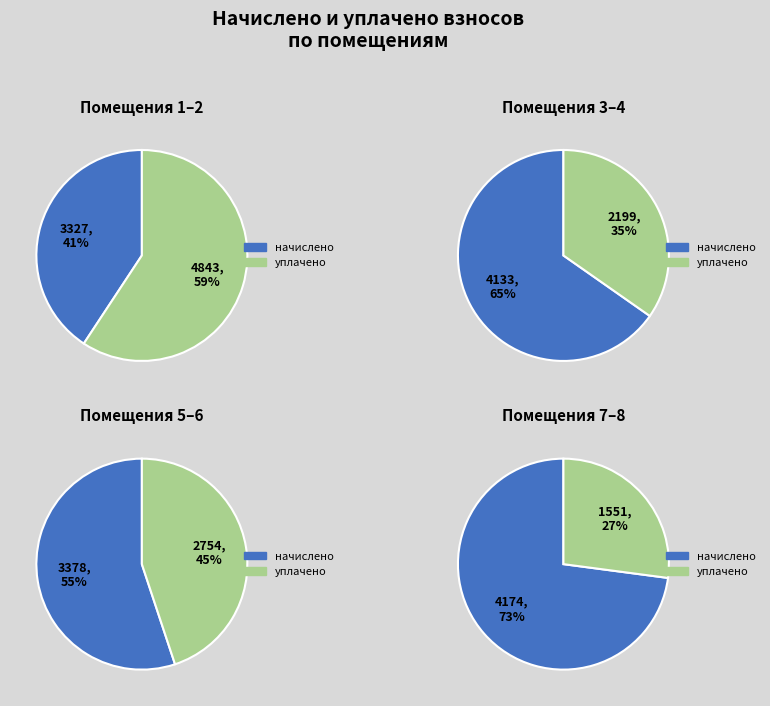

Rank the series at 4 from highest to lowest value.

начислено, уплачено